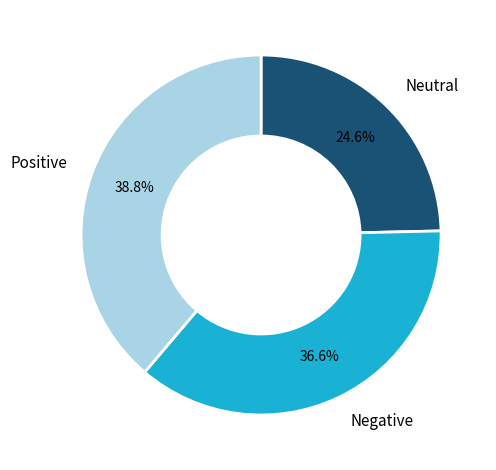

Which slice is the largest?

Positive